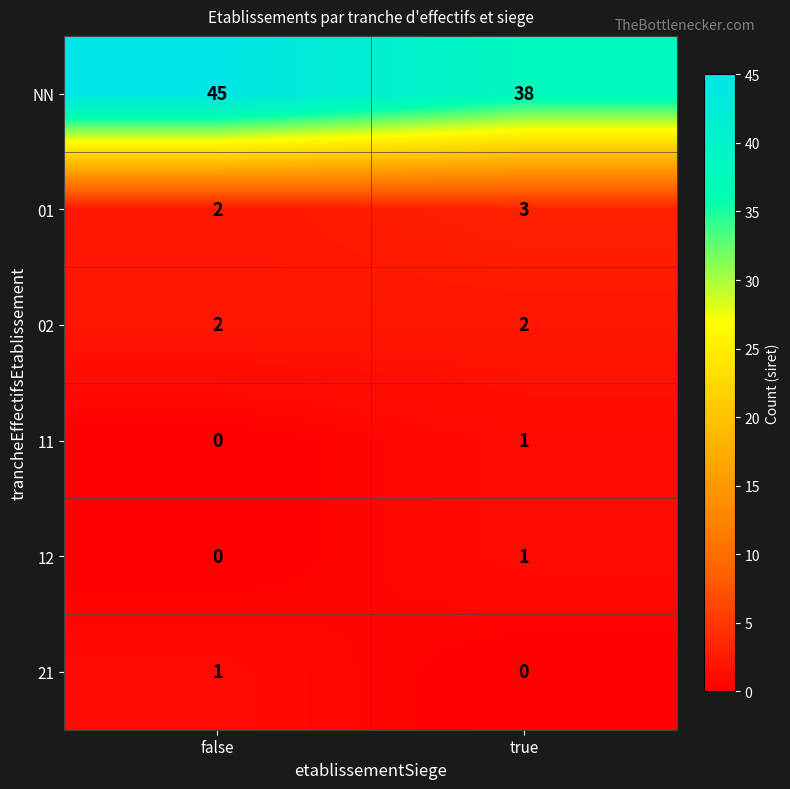

What is the sum of the NN values at false and true?

83